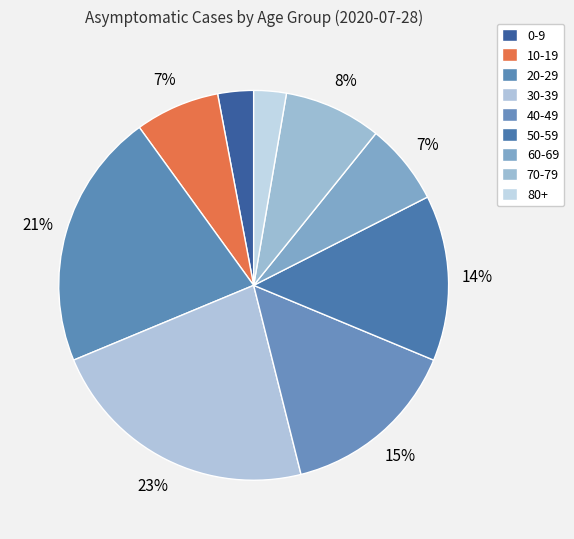

How many segments does this pie chart have?

9